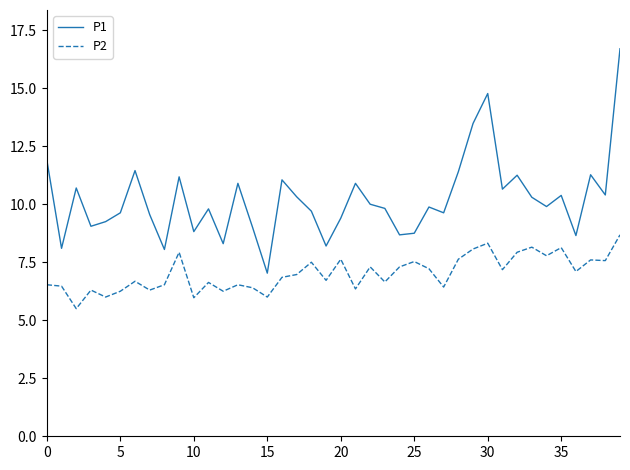

Is this an area chart (filled region under the line)?

No